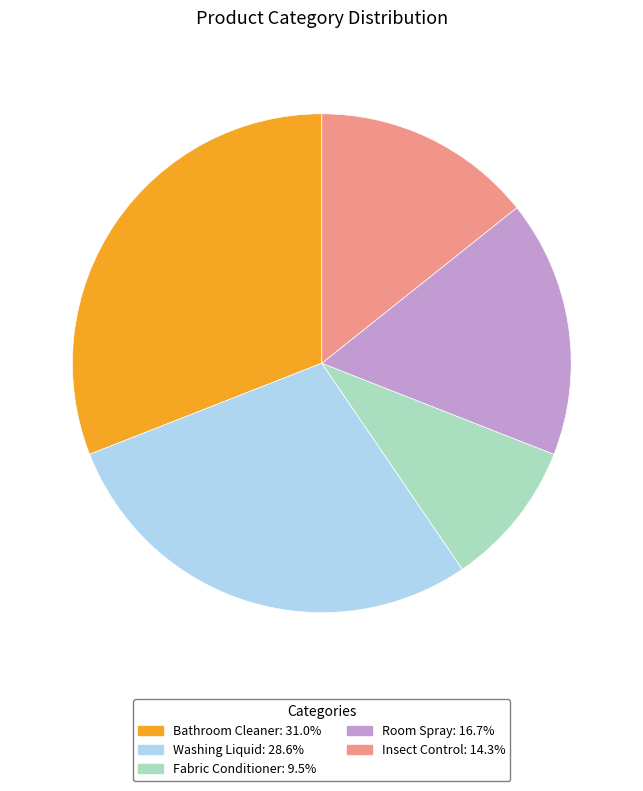

Is there a majority slice in this chart?

No